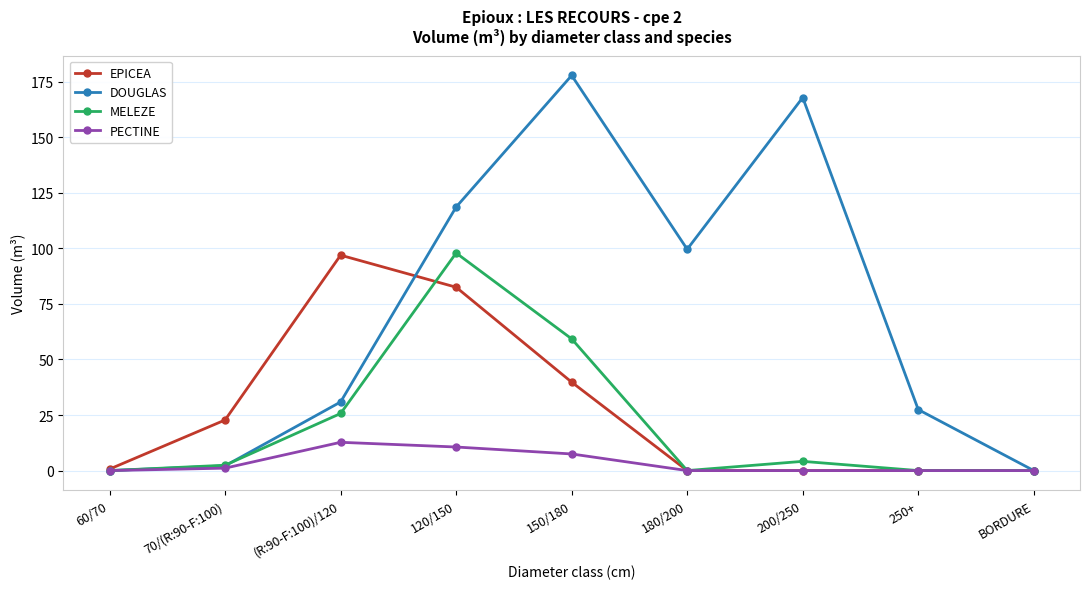

Which series has the widest spread of values?

DOUGLAS